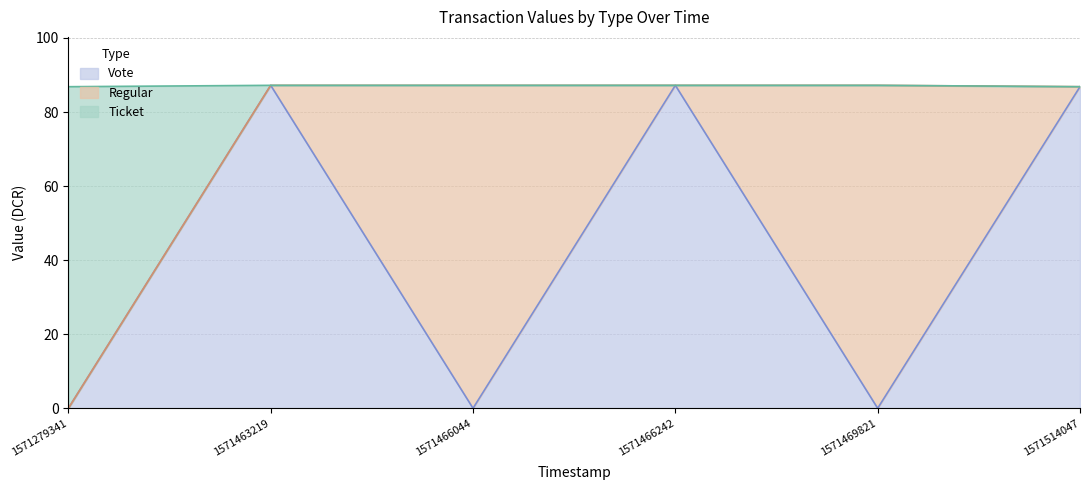

What is the approximate value of Vote at 1571279341?

0.0